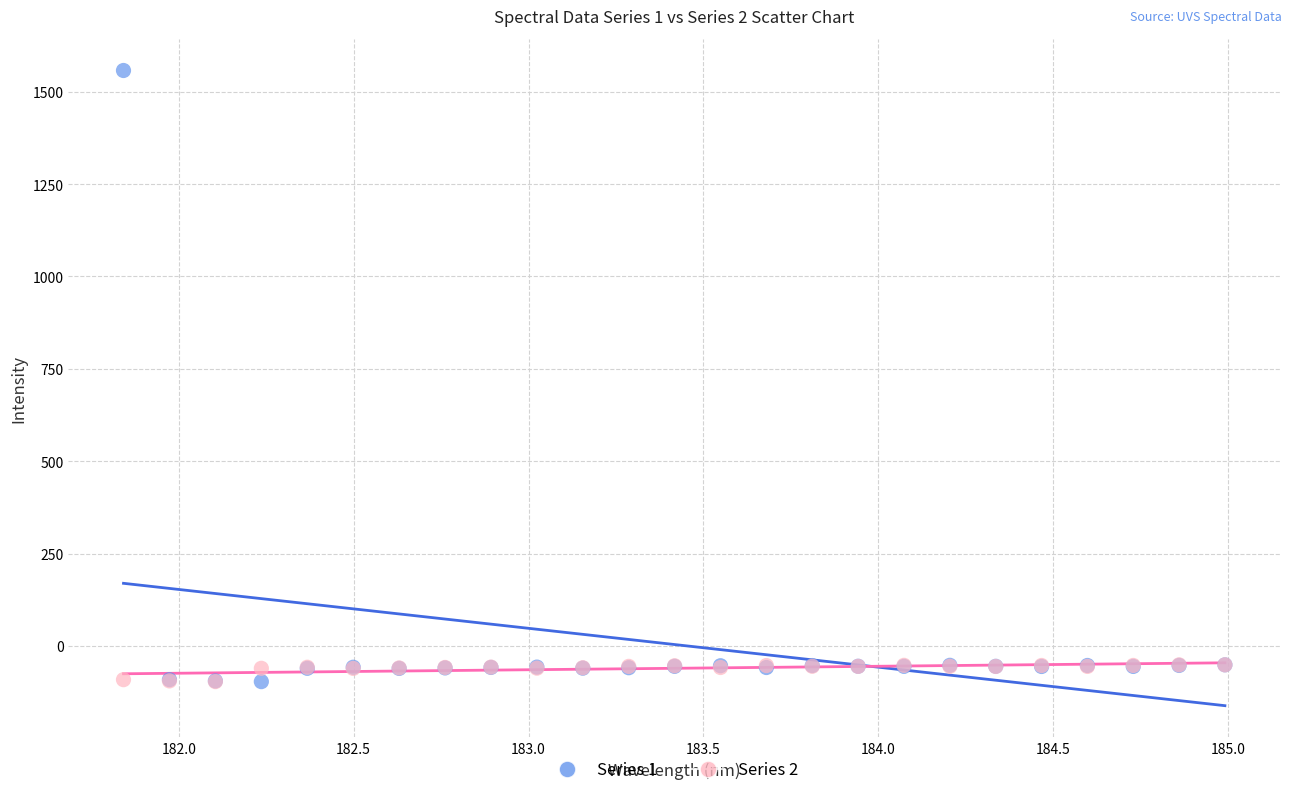

Which series has the largest Y range (max minus min)?

Series 1